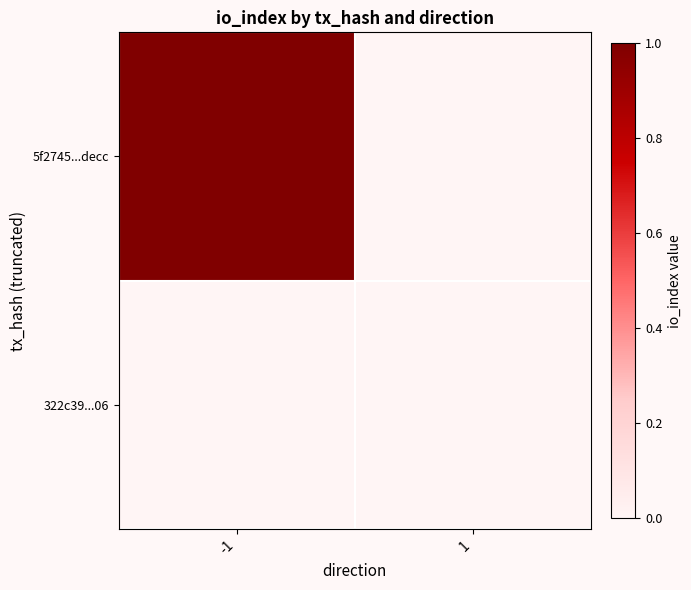

How many distinct data groups are displayed?

2